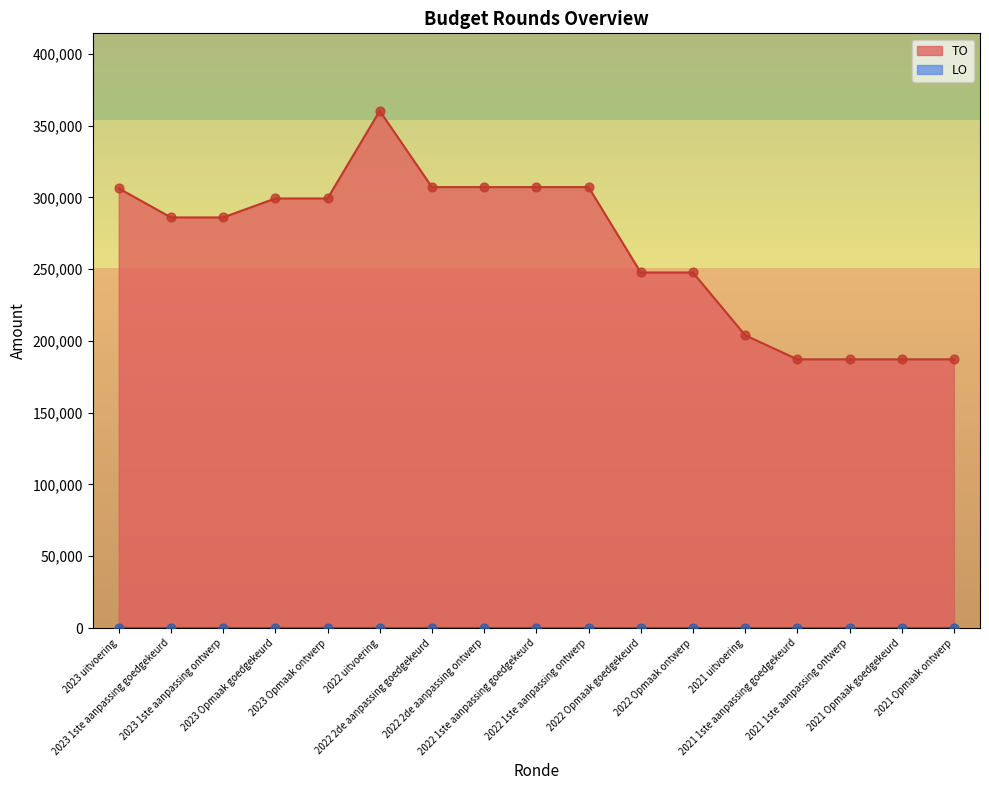

What is the ratio of the value at 2021 1ste aanpassing goedgekeurd to the value at 2022 Opmaak goedgekeurd?

0.8